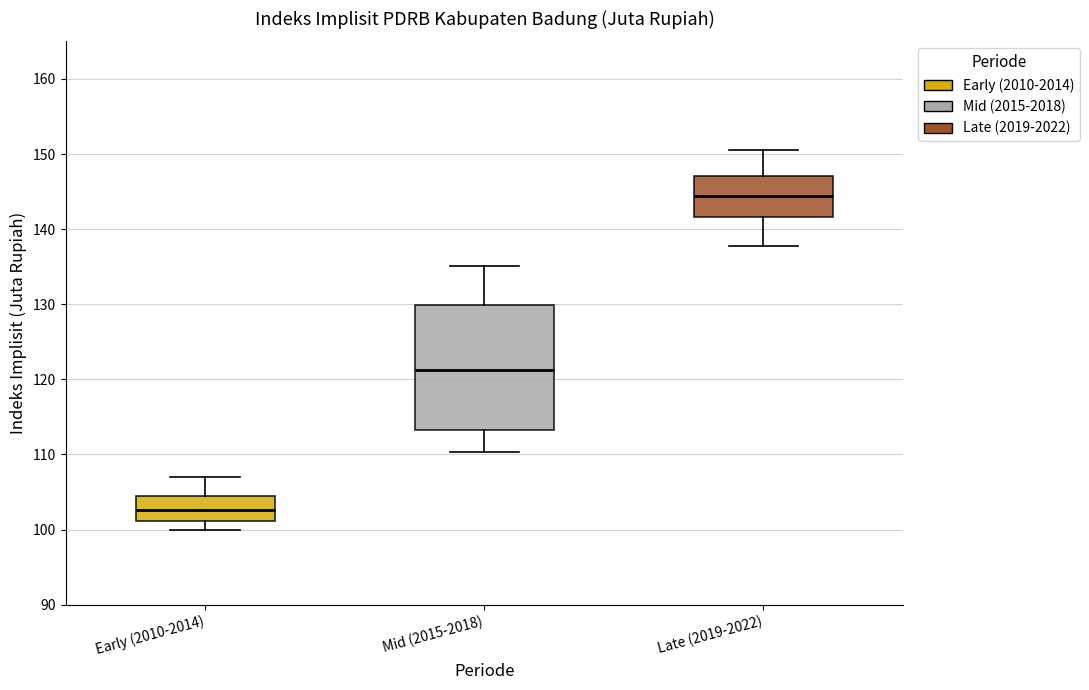

Reading left to right, read every box against the y-axis: the position of its median line, the range the box covers, and the ends of its whiskers. The values are not printed on the chart, so give them approximately, as read against the axis.

Early (2010-2014): median 103, box 101 to 105, whiskers 100 to 107
Mid (2015-2018): median 121, box 113 to 130, whiskers 110 to 135
Late (2019-2022): median 144, box 142 to 147, whiskers 138 to 151